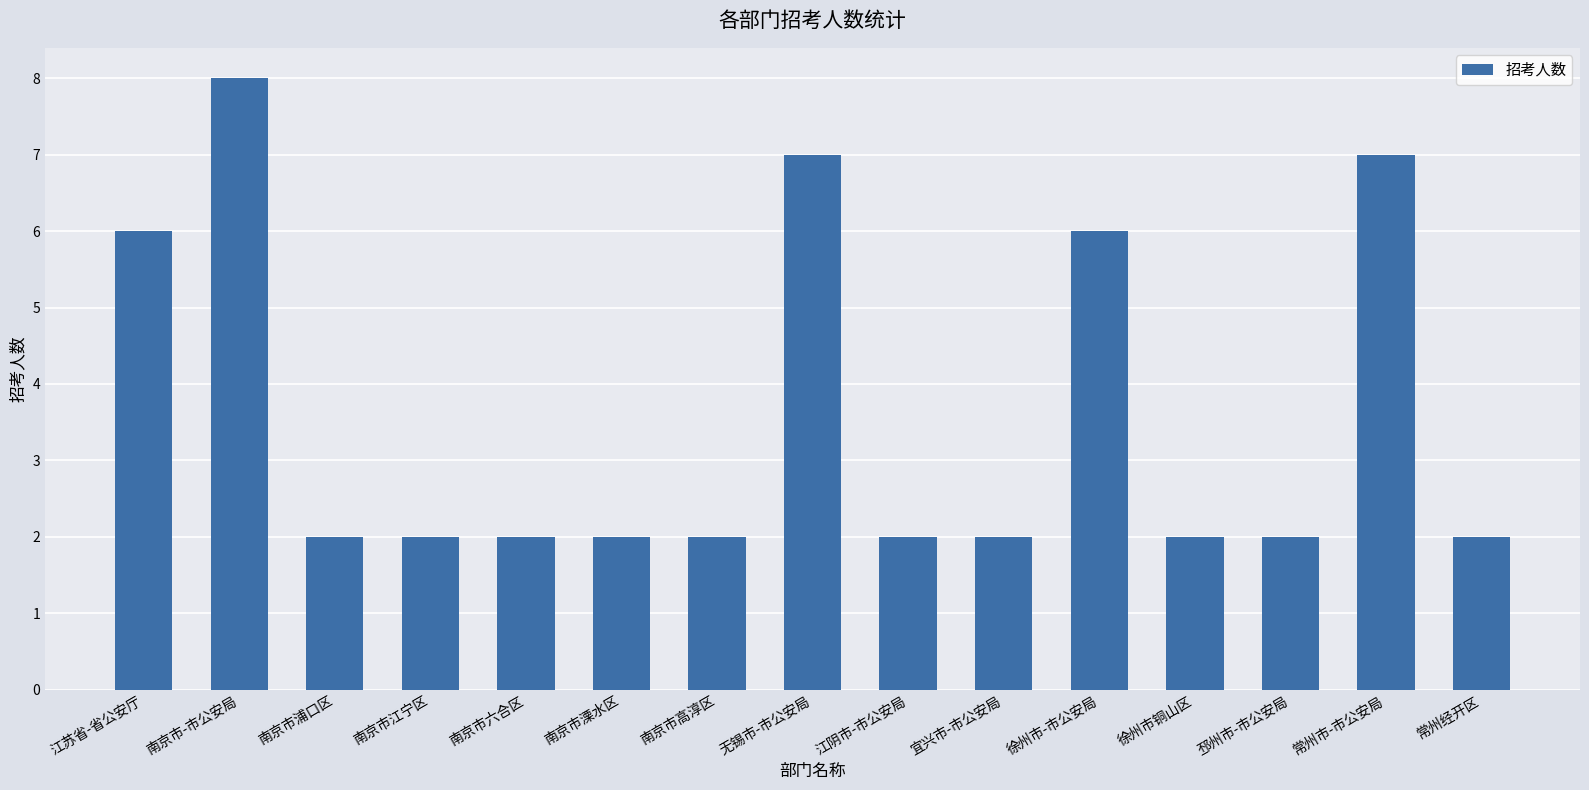

How many values are between 2 and 6?

12